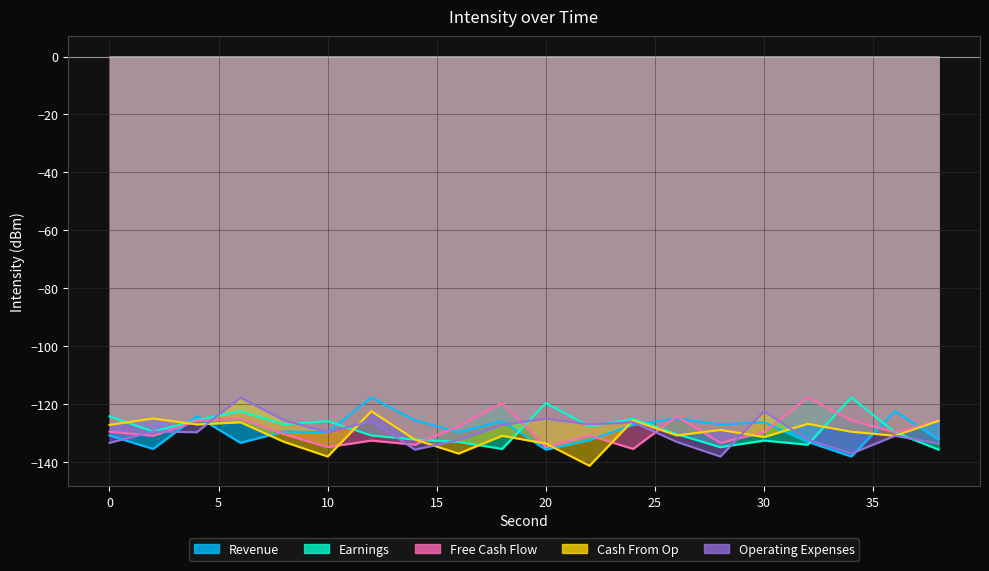

Rank the series by their maximum value, from lowest to highest.

Cash From Op, Revenue, Earnings, Free Cash Flow, Operating Expenses